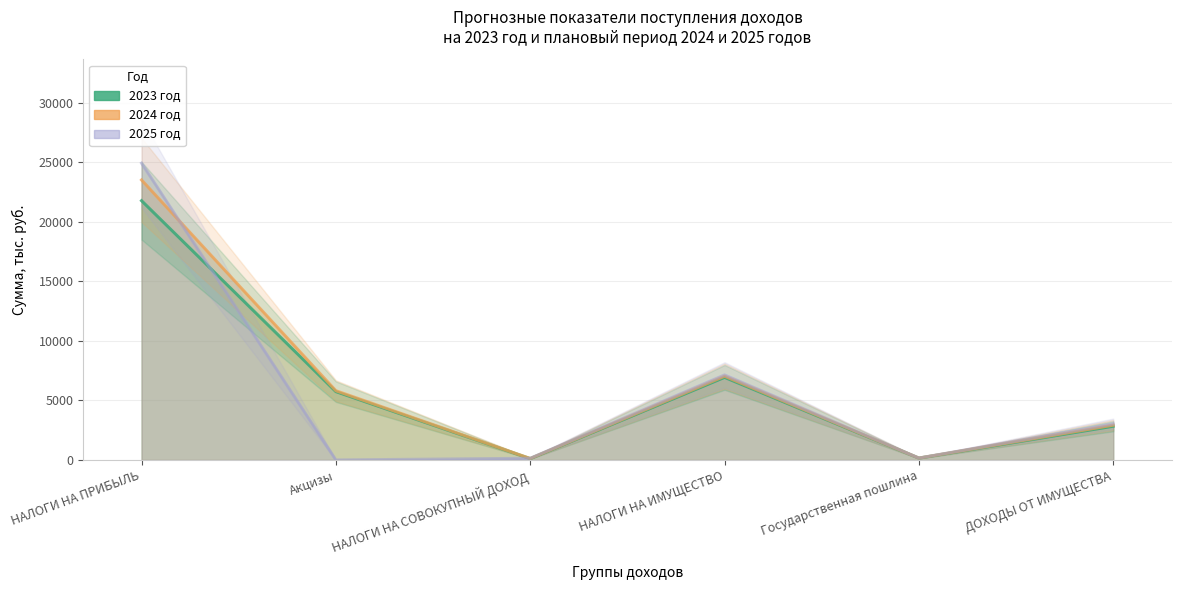

Read the 2025 год value at НАЛОГИ НА ИМУЩЕСТВО.

7141.0